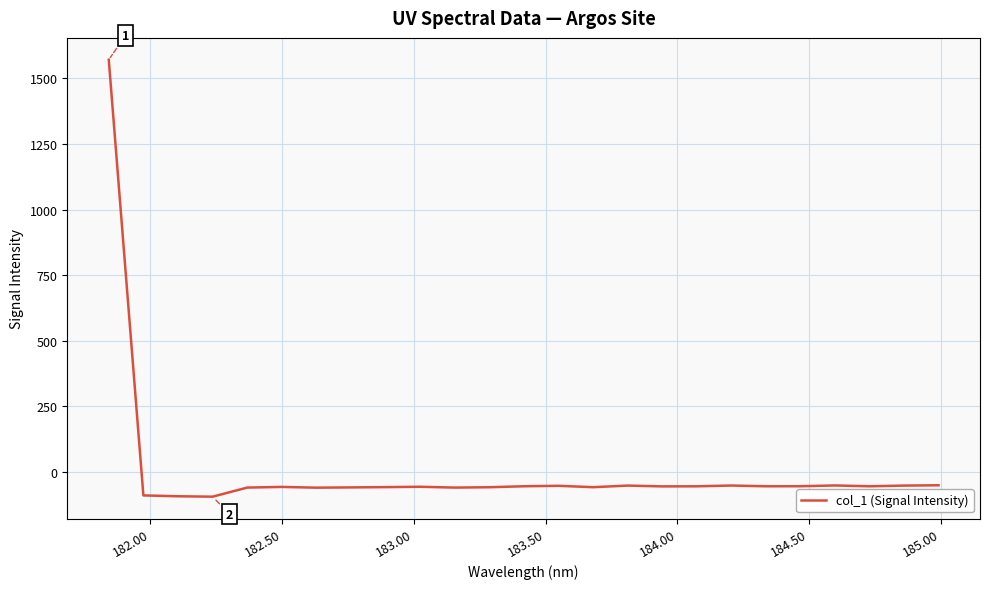

What is the greatest value displayed?

1571.6